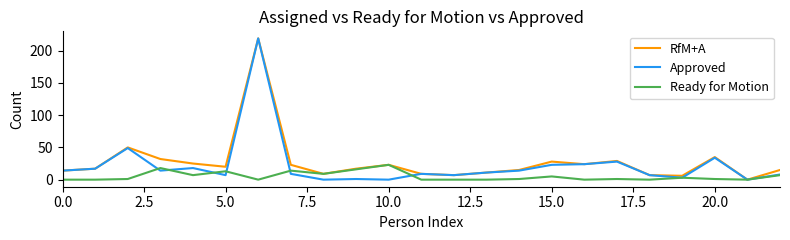

What is the maximum value shown in the chart?

219